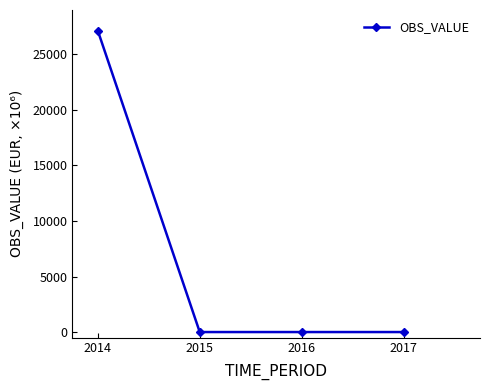

What is the difference between the maximum and minimum values?

27136.5